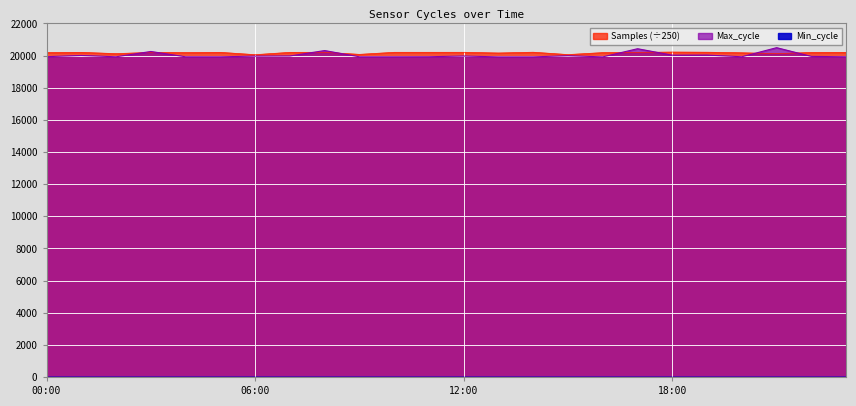

Which category has the highest value in the Samples series?

18:00